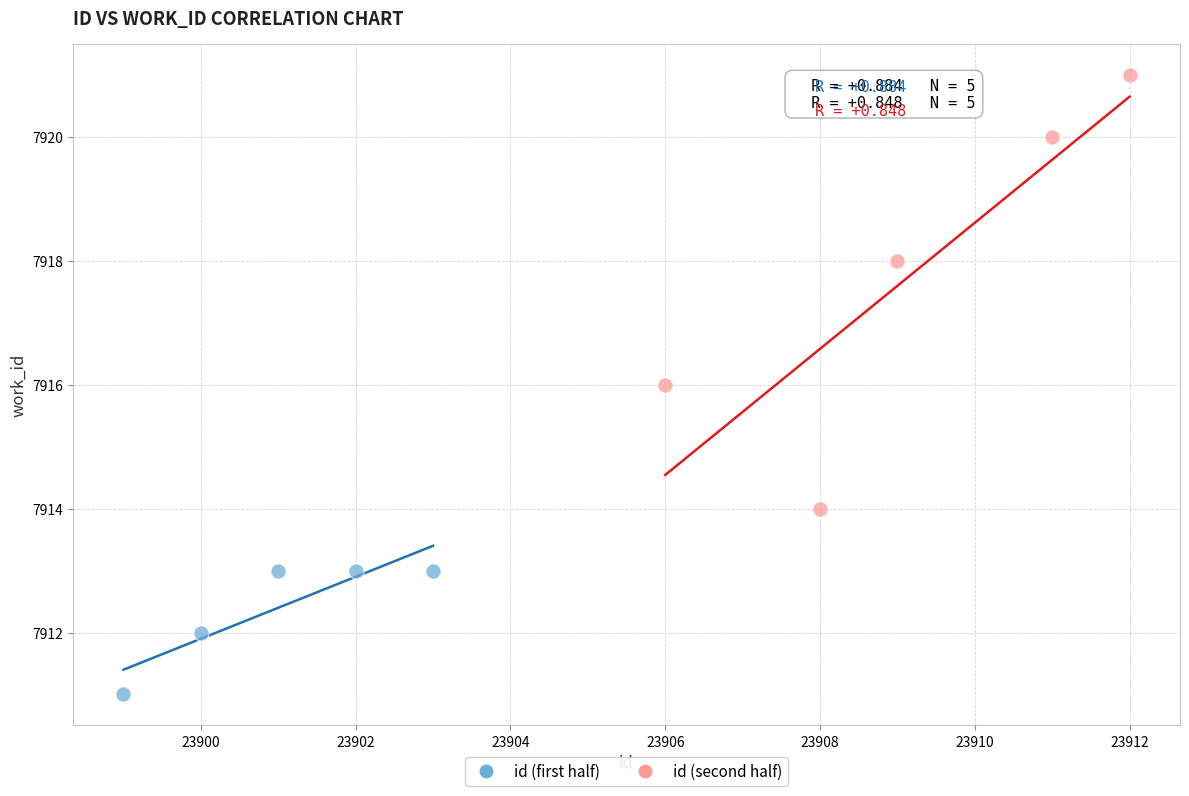

Which series has the widest spread of Y values?

id (second half)